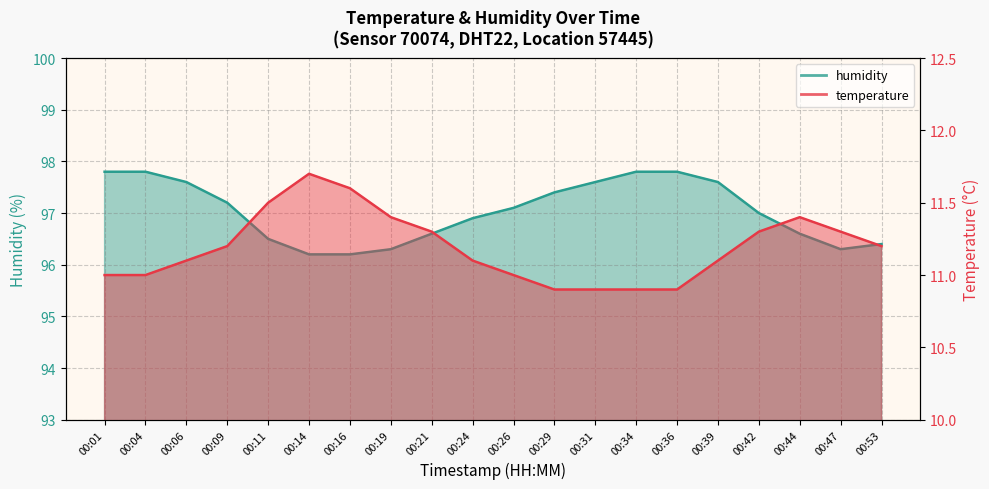

Where does the humidity_line series first go above 97?

00:01